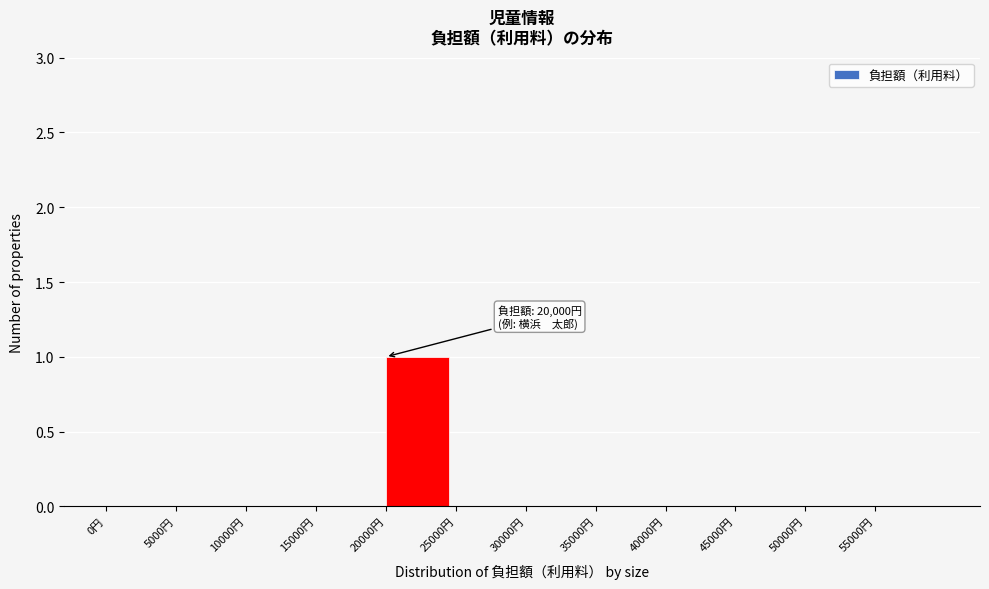

Over which range of the x-axis is the bar tallest?

20000 to 25000